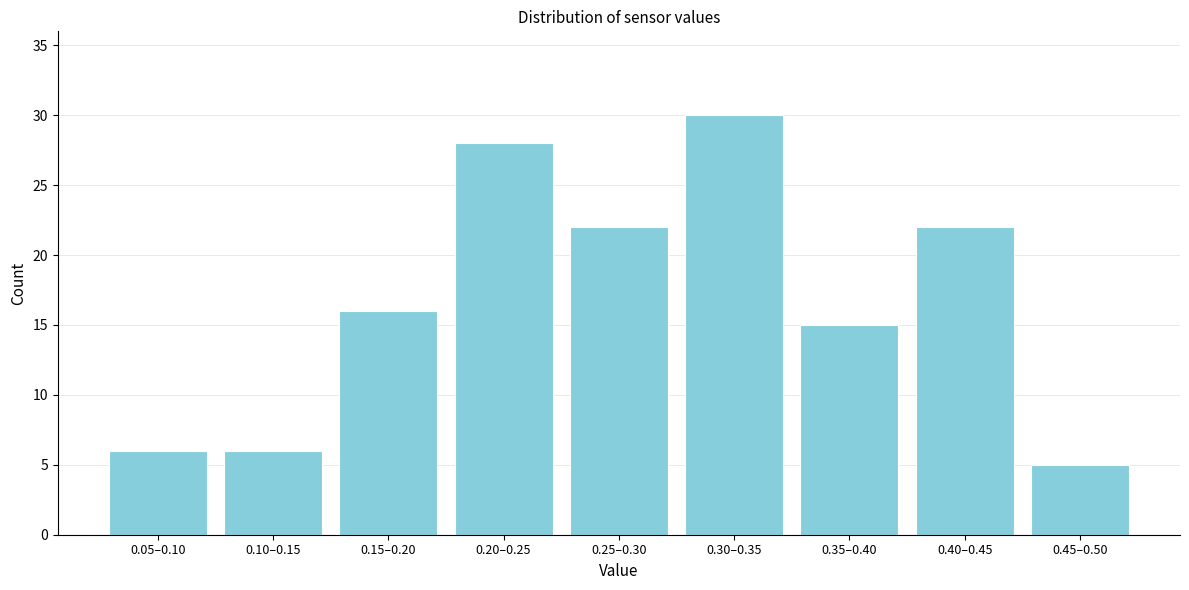

Reading left to right, extract all data points from this chart.

6	6	16	28	22	30	15	22	5